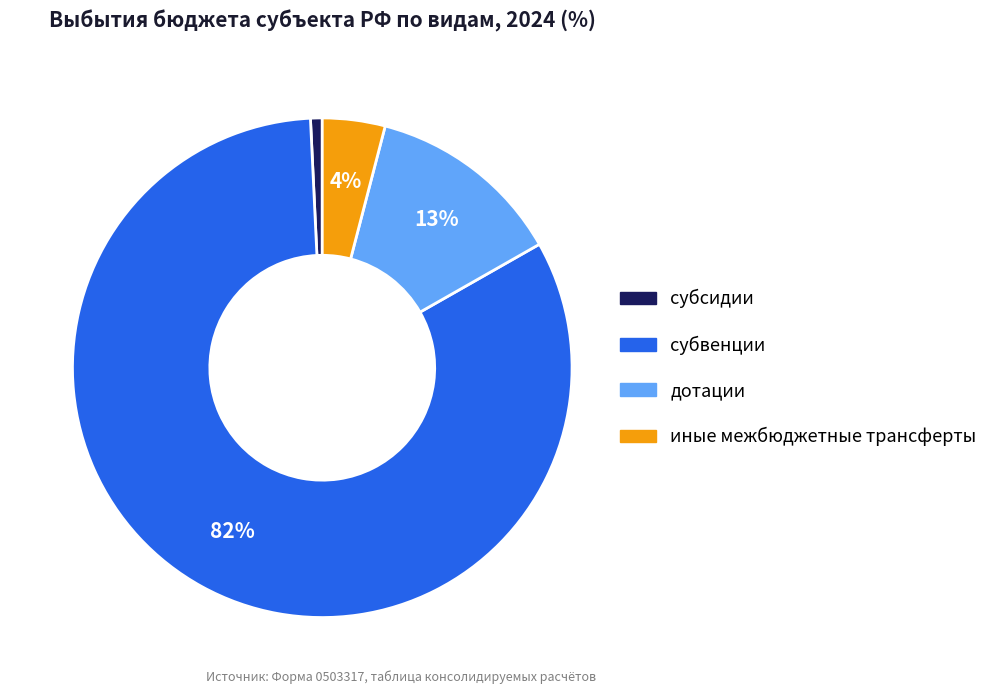

Count the number of slices in the pie.

4